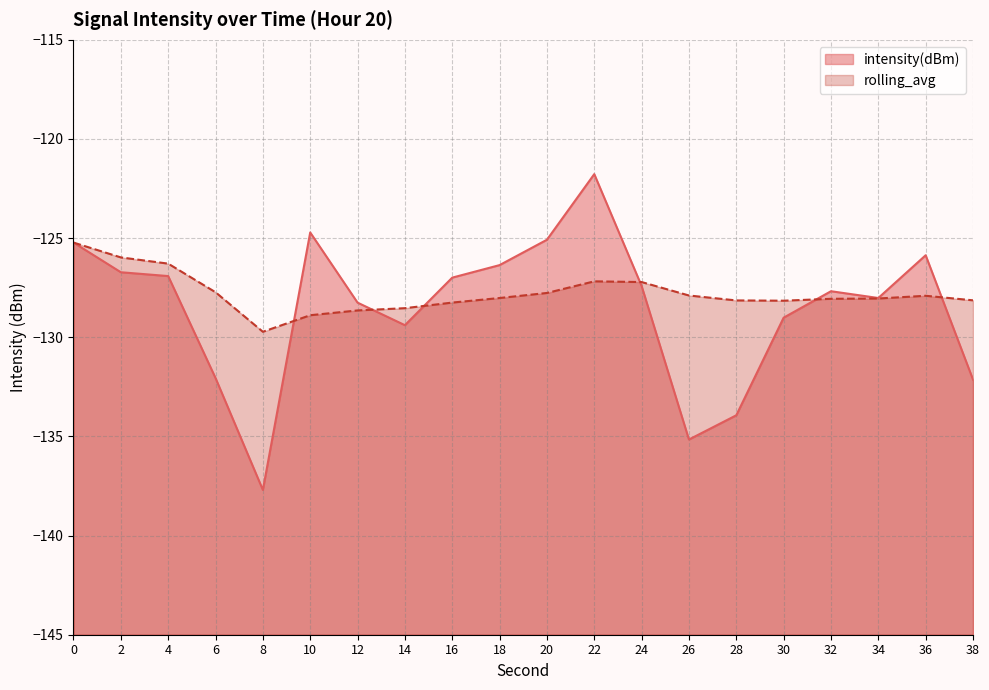

Reading right to left, list all the values displayed in this chart.

intensity(dBm): -132.1	-125.9	-128.0	-127.7	-129.0	-133.9	-135.2	-127.4	-121.8	-125.1	-126.4	-127.0	-129.4	-128.3	-124.7	-137.7	-132.1	-126.9	-126.7	-125.2
rolling_avg: -128.1	-127.9	-128.0	-128.1	-128.2	-128.1	-127.9	-127.2	-127.2	-127.8	-128.0	-128.2	-128.5	-128.6	-128.9	-129.7	-127.7	-126.3	-126.0	-125.2